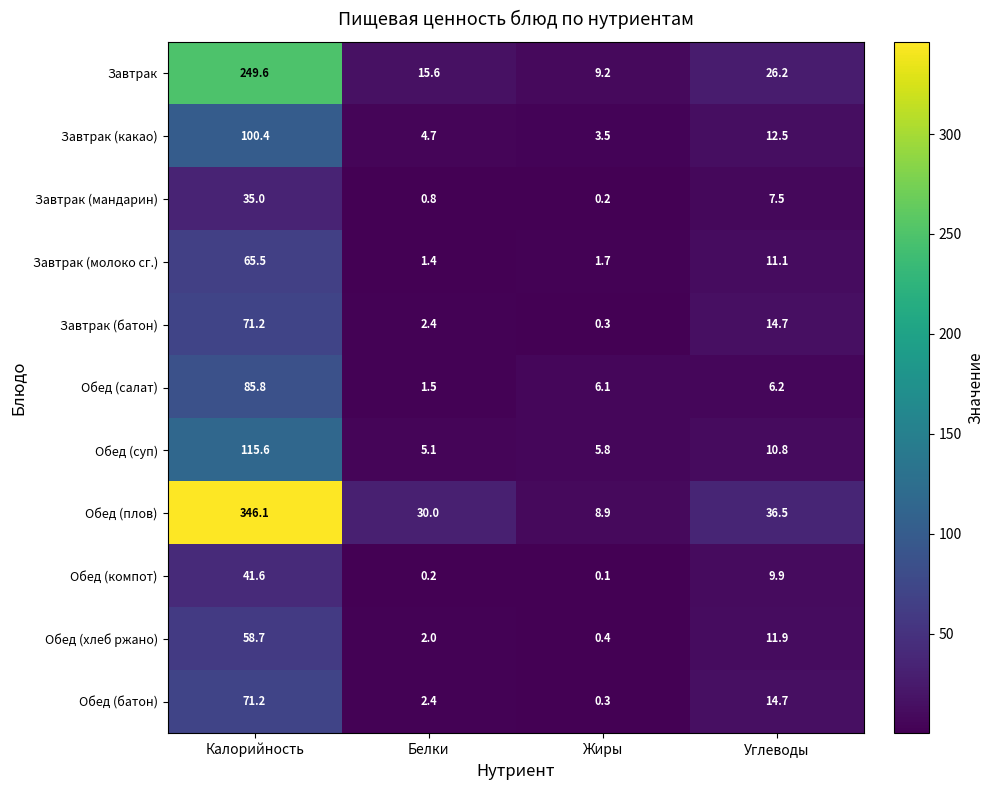

The value of Завтрак at Калорийность is 249.6. True or false?

True